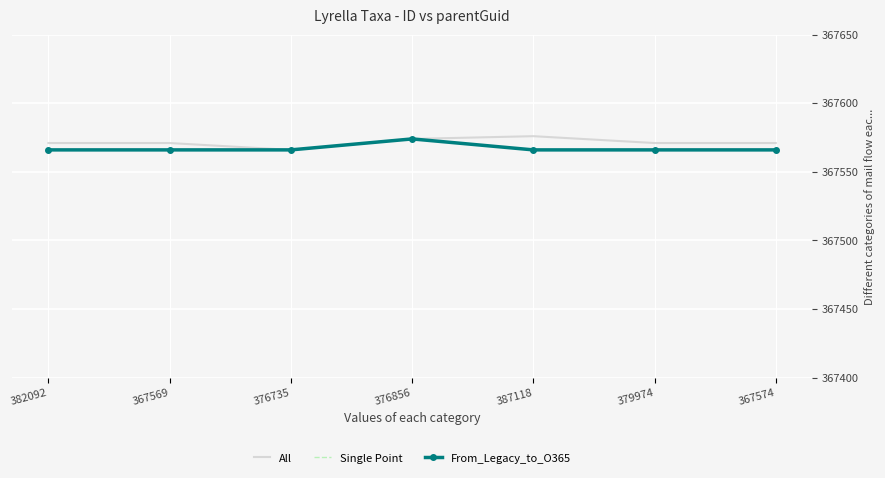

The All series shows 544942 at 382092. True or false?

False